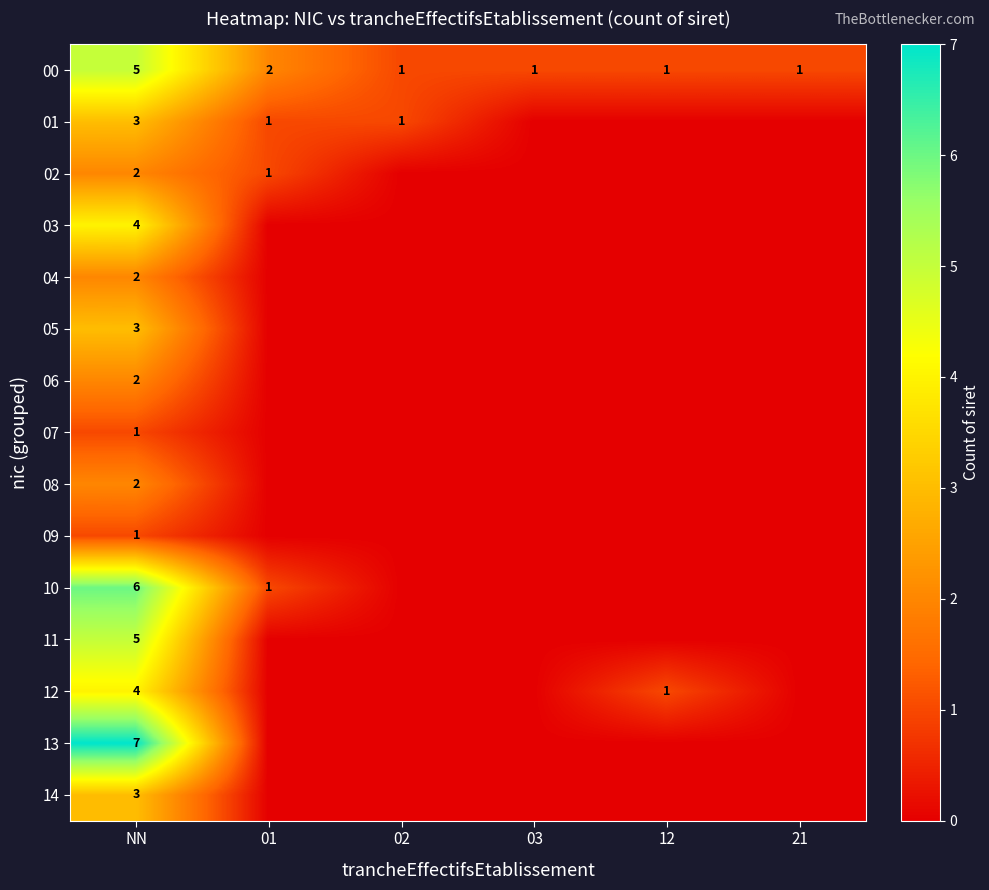

True or false: 09 has a value of 2 at NN.

False